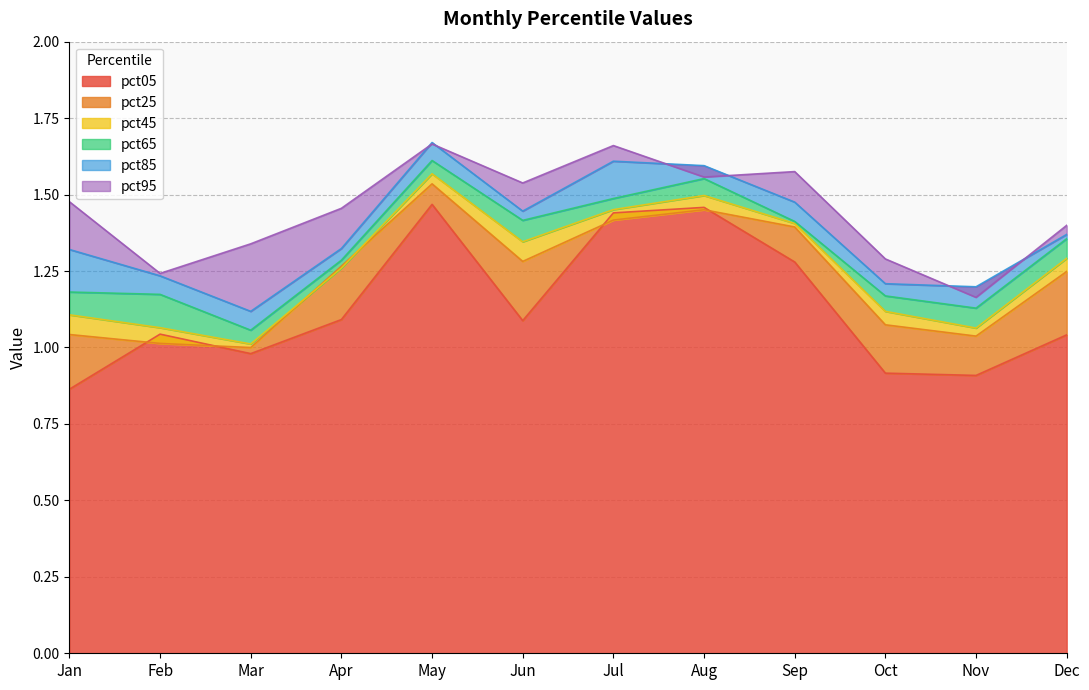

What is the total value across all series at Feb?

6.8